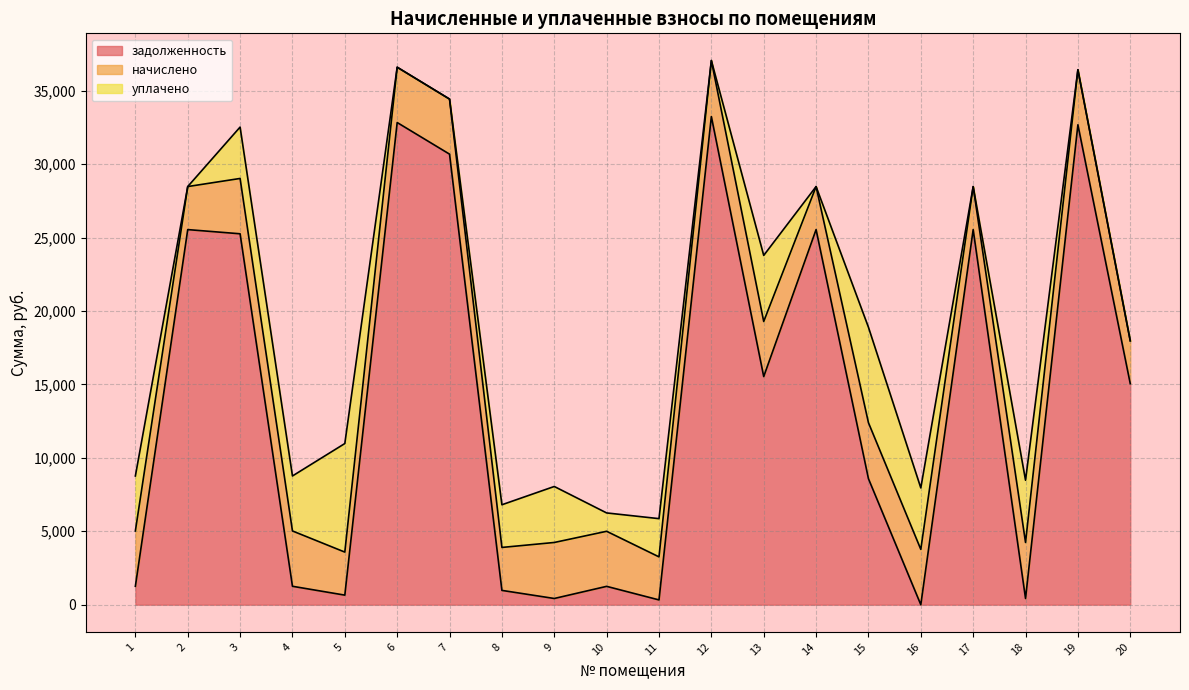

Which series has the largest range (max minus min)?

задолженность